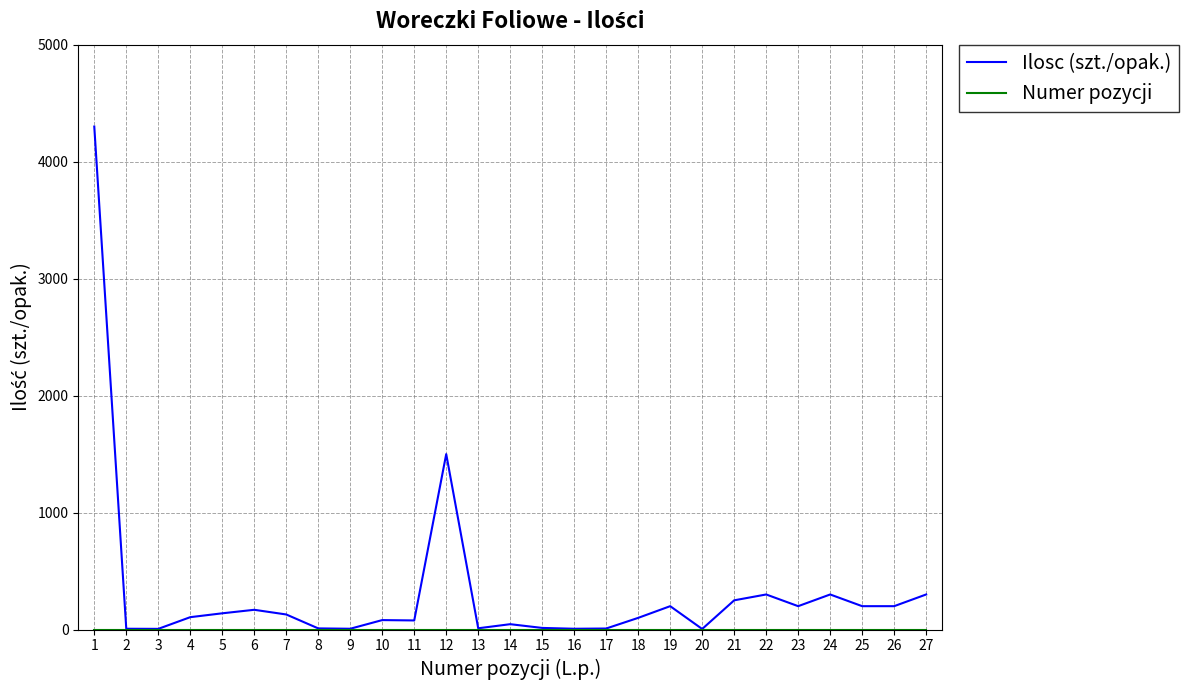

Which label corresponds to the largest value in the chart?

1